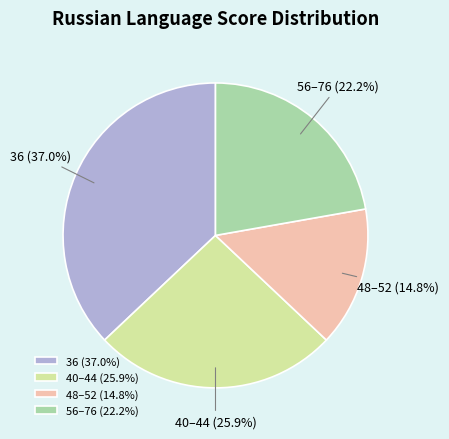

Which has a higher value, 40–44 or 56–76?

40–44